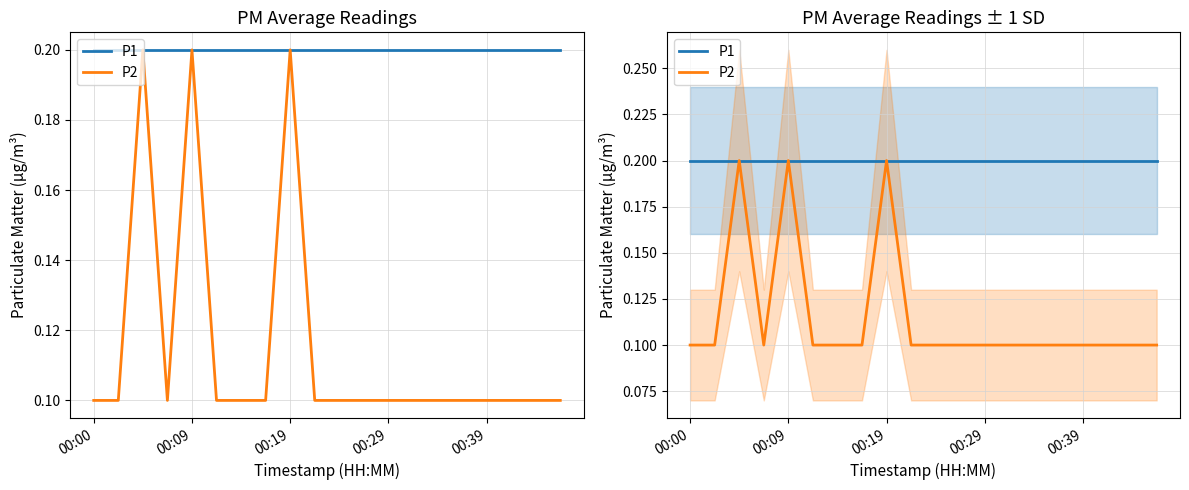

True or false: P1 and P2 cross at least once.

False